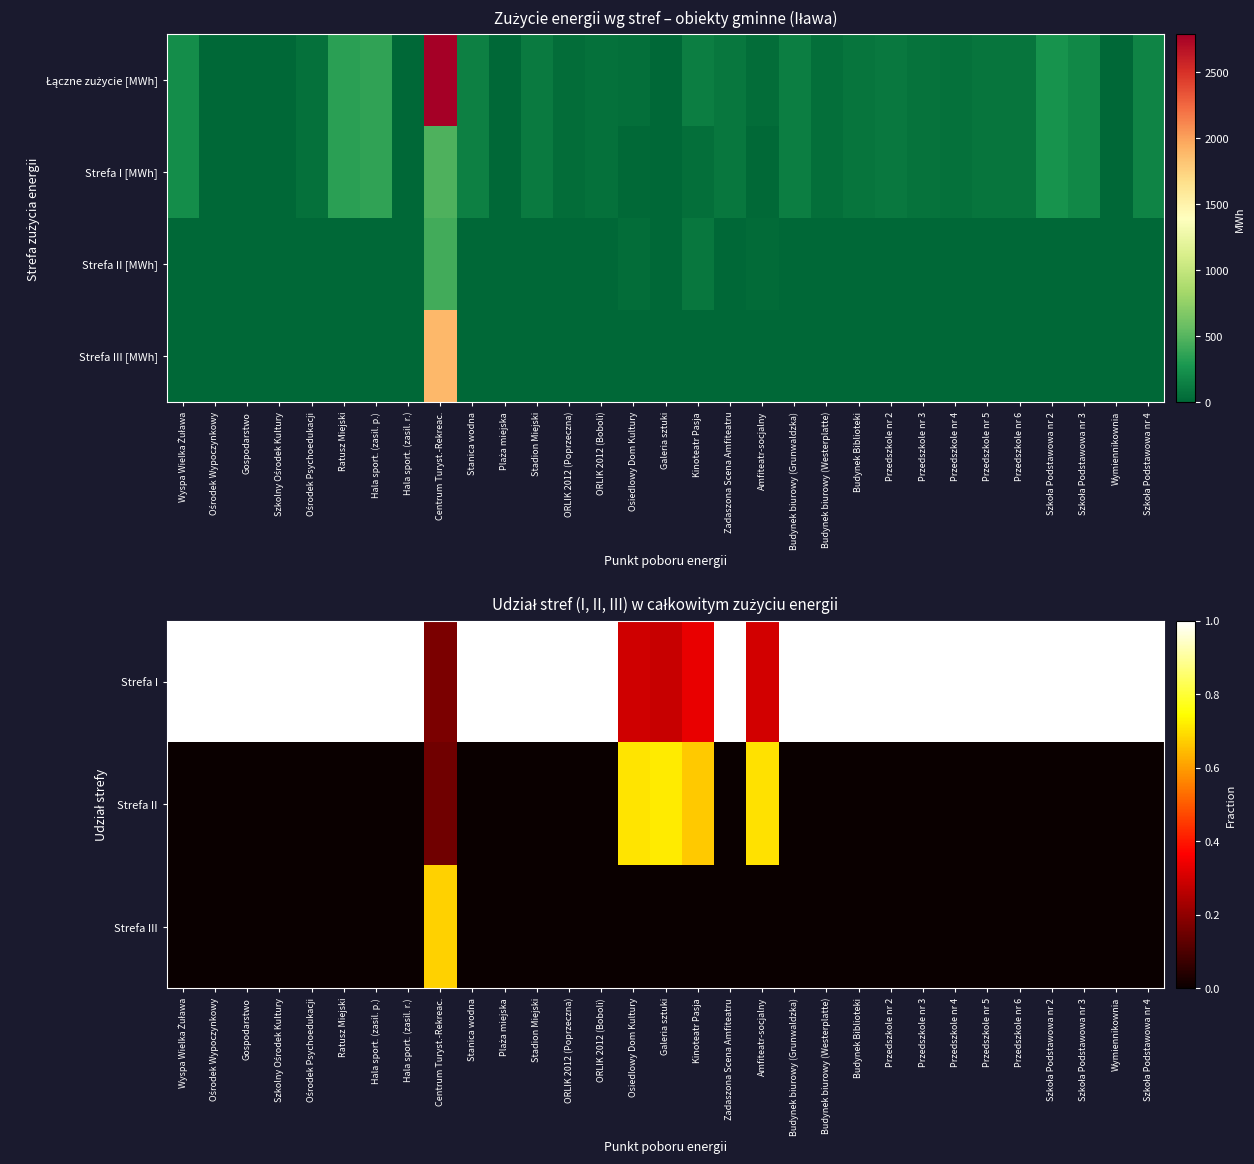

What is the minimum value for Strefa I?

0.2